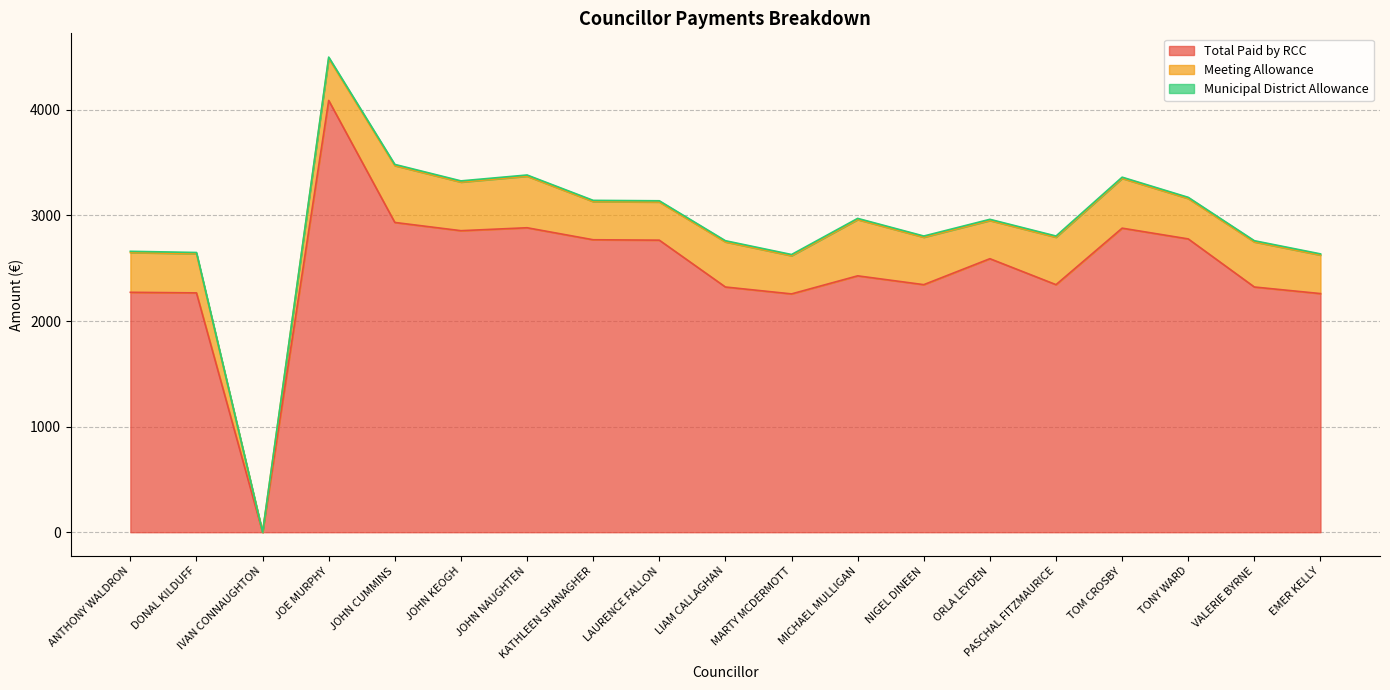

Where is the first local minimum for Municipal District Allowance?

IVAN CONNAUGHTON